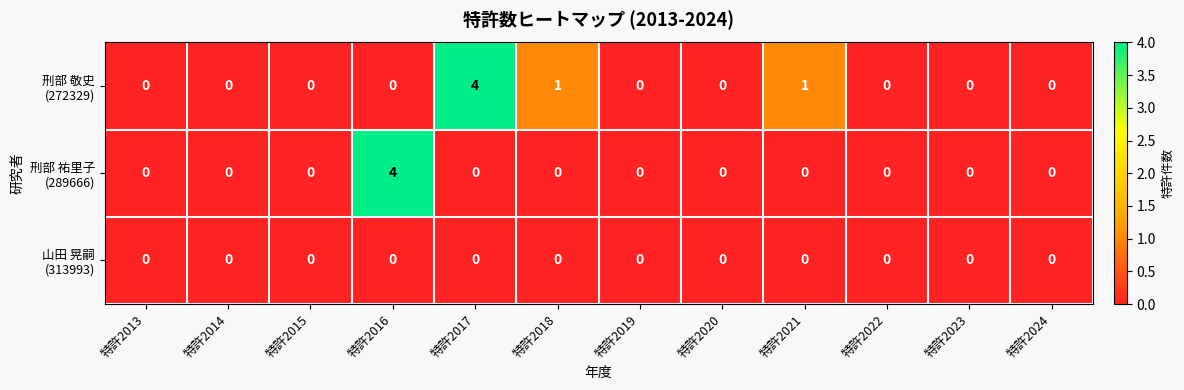

What is the greatest value displayed?

4